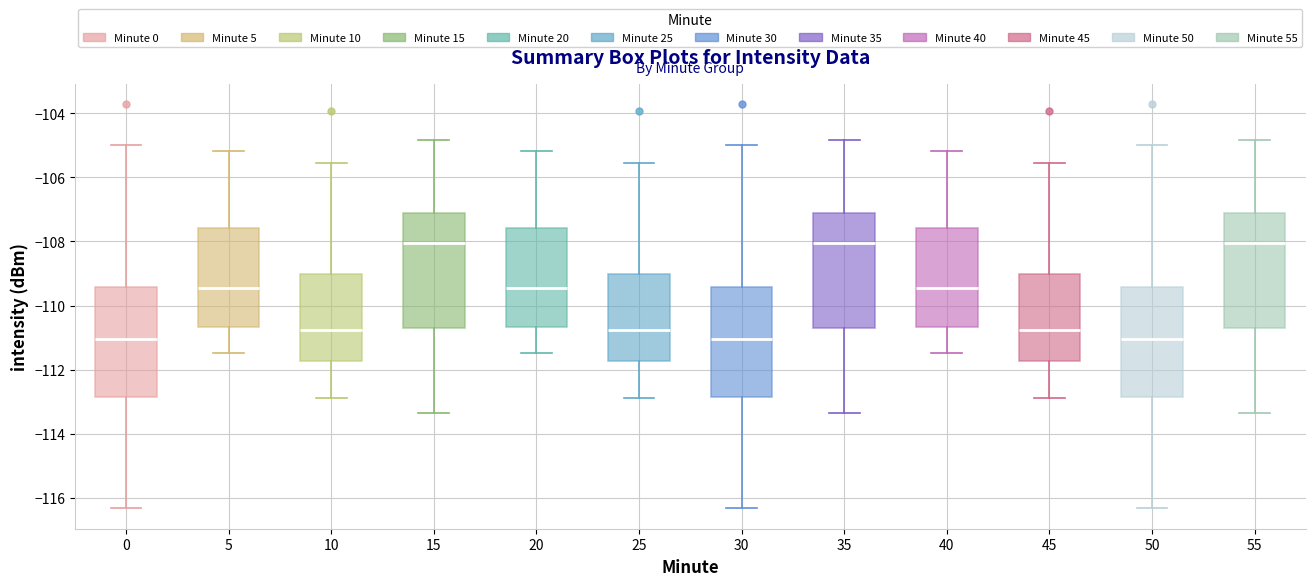

Reading left to right, transcribe this box plot: for each box, give where its median line is, the range the box spans, and where its two whiskers end, as read against the y-axis. The values are not printed on the chart, so give them approximately, as read against the axis.

0: median -111.0, box -112.8 to -109.4, whiskers -116.4 to -105.0
5: median -109.4, box -110.6 to -107.6, whiskers -111.4 to -105.2
10: median -110.8, box -111.8 to -109.0, whiskers -112.8 to -105.6
15: median -108.0, box -110.8 to -107.2, whiskers -113.4 to -104.8
20: median -109.4, box -110.6 to -107.6, whiskers -111.4 to -105.2
25: median -110.8, box -111.8 to -109.0, whiskers -112.8 to -105.6
30: median -111.0, box -112.8 to -109.4, whiskers -116.4 to -105.0
35: median -108.0, box -110.8 to -107.2, whiskers -113.4 to -104.8
40: median -109.4, box -110.6 to -107.6, whiskers -111.4 to -105.2
45: median -110.8, box -111.8 to -109.0, whiskers -112.8 to -105.6
50: median -111.0, box -112.8 to -109.4, whiskers -116.4 to -105.0
55: median -108.0, box -110.8 to -107.2, whiskers -113.4 to -104.8